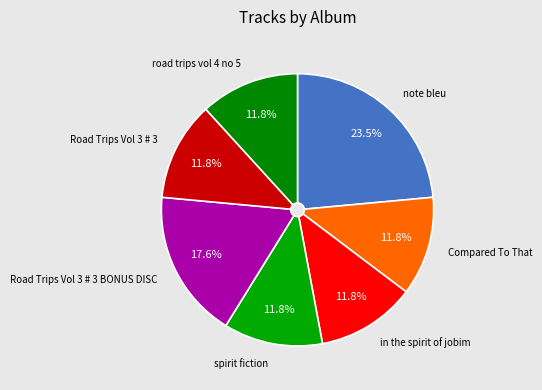

How many segments does this pie chart have?

7